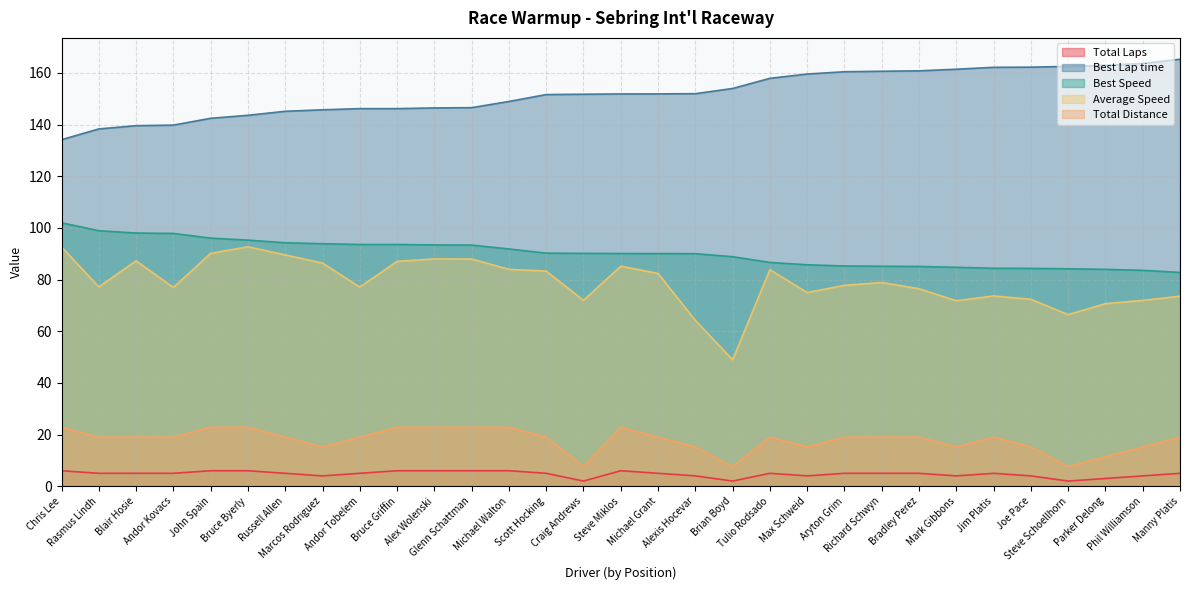

Reading left to right, list all the values displayed in this chart.

Total Laps: 6.0	5.0	5.0	5.0	6.0	6.0	5.0	4.0	5.0	6.0	6.0	6.0	6.0	5.0	2.0	6.0	5.0	4.0	2.0	5.0	4.0	5.0	5.0	5.0	4.0	5.0	4.0	2.0	3.0	4.0	5.0
Best Lap time: 134.1	138.3	139.6	139.8	142.4	143.6	145.1	145.7	146.2	146.2	146.4	146.6	148.9	151.6	151.7	151.9	151.9	152.0	154.0	157.9	159.6	160.5	160.6	160.8	161.4	162.2	162.2	162.5	162.9	163.7	165.3
Best Speed: 102.0	98.9	98.0	97.9	96.0	95.3	94.3	93.9	93.6	93.6	93.4	93.3	91.8	90.2	90.1	90.1	90.1	90.0	88.8	86.6	85.7	85.3	85.2	85.1	84.7	84.4	84.3	84.2	84.0	83.6	82.8
Average Speed: 92.6	77.1	87.3	76.9	90.2	92.7	89.6	86.4	77.1	87.0	88.0	88.0	84.0	83.3	71.9	85.2	82.4	64.2	49.0	83.8	75.0	77.8	78.9	76.4	71.8	73.7	72.4	66.4	70.7	71.9	73.6
Total Distance: 22.8	19.0	19.0	19.0	22.8	22.8	19.0	15.2	19.0	22.8	22.8	22.8	22.8	19.0	7.6	22.8	19.0	15.2	7.6	19.0	15.2	19.0	19.0	19.0	15.2	19.0	15.2	7.6	11.4	15.2	19.0